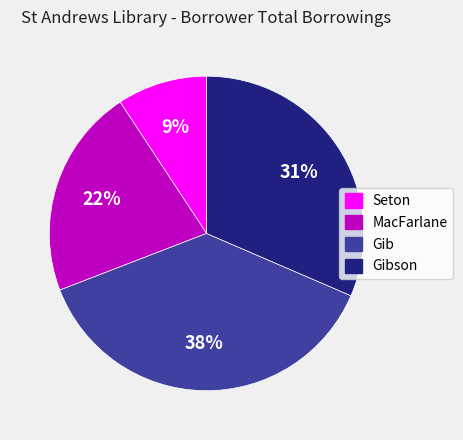

Is there any slice that represents more than half of the pie?

No